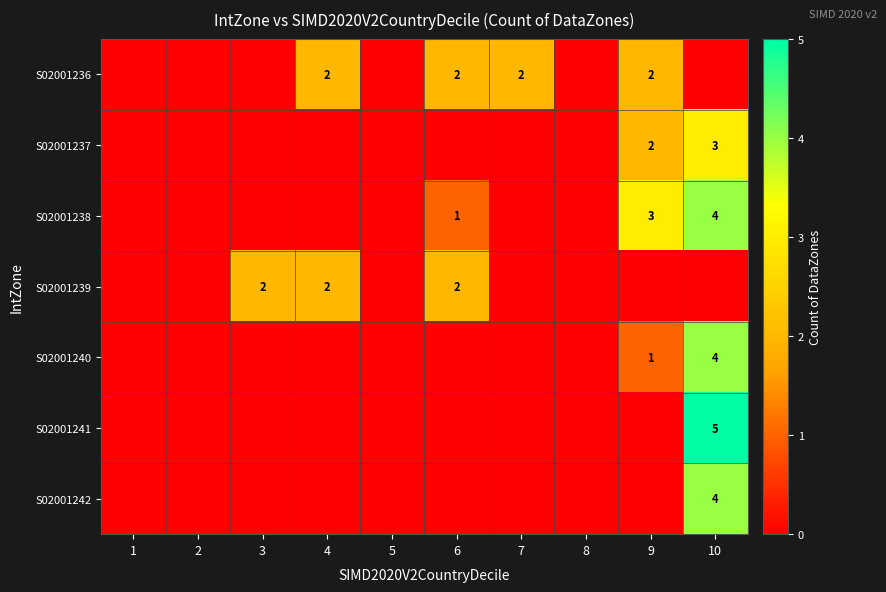

The value of S02001236 at 5 is 1. True or false?

False